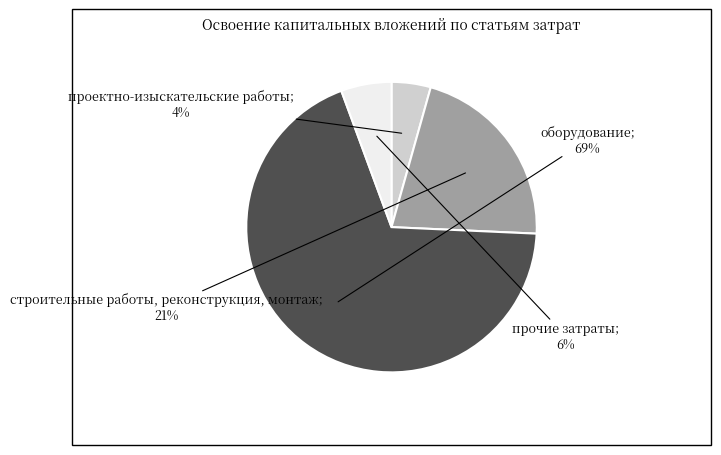

Is there a majority slice in this chart?

Yes